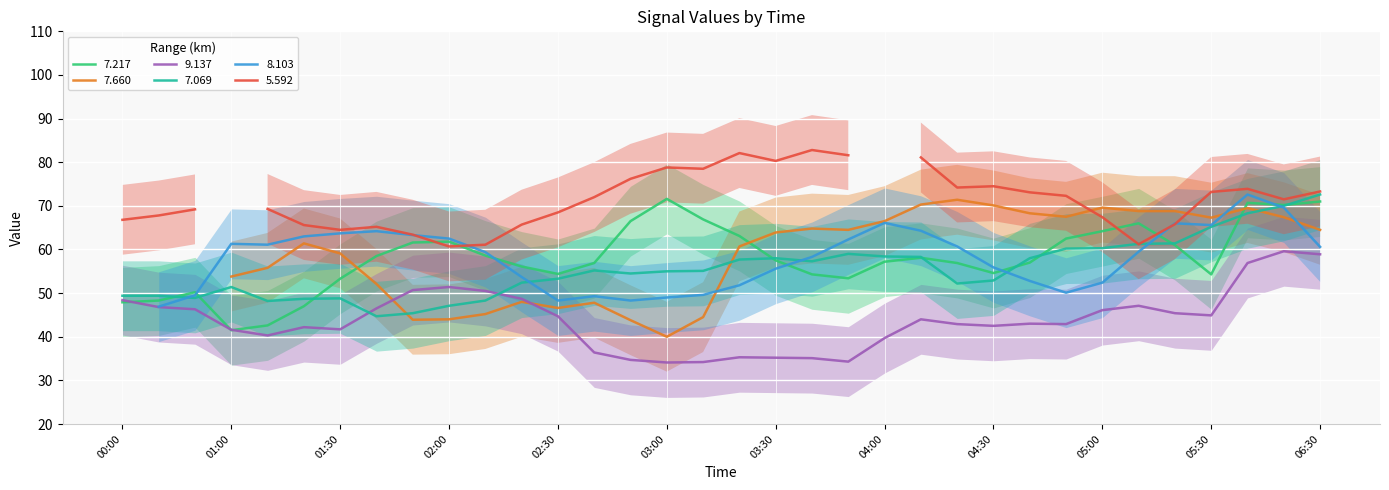

What is the maximum value for 7.217?

71.6